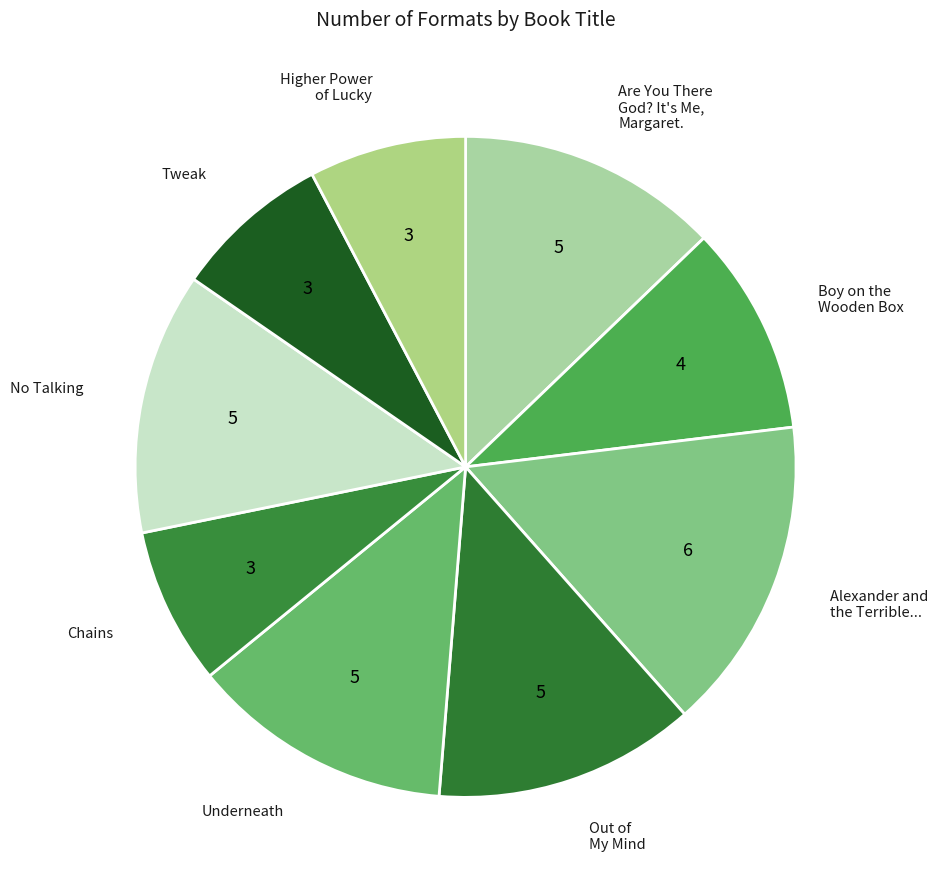

Is it true that Tweak is 8% of the pie?

True